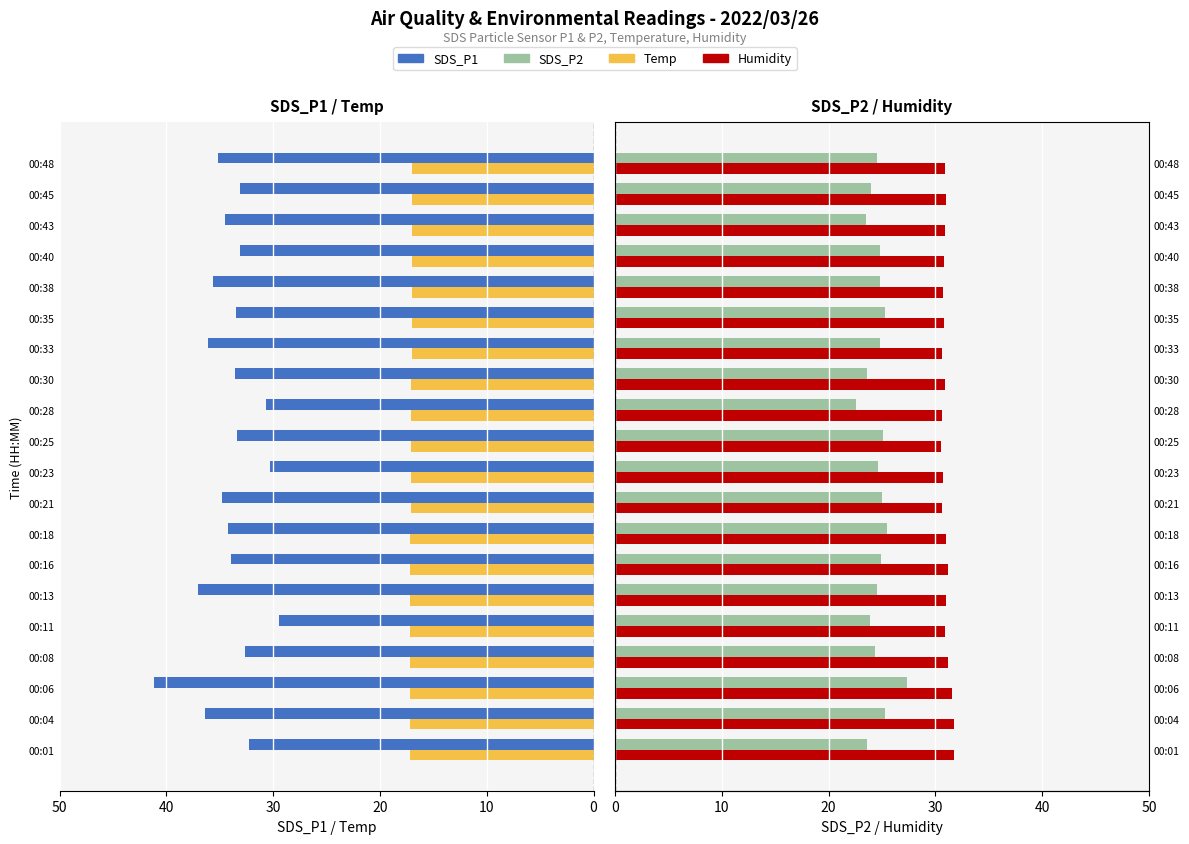

The value of SDS_P2 at 00:16 is 24.9. True or false?

True